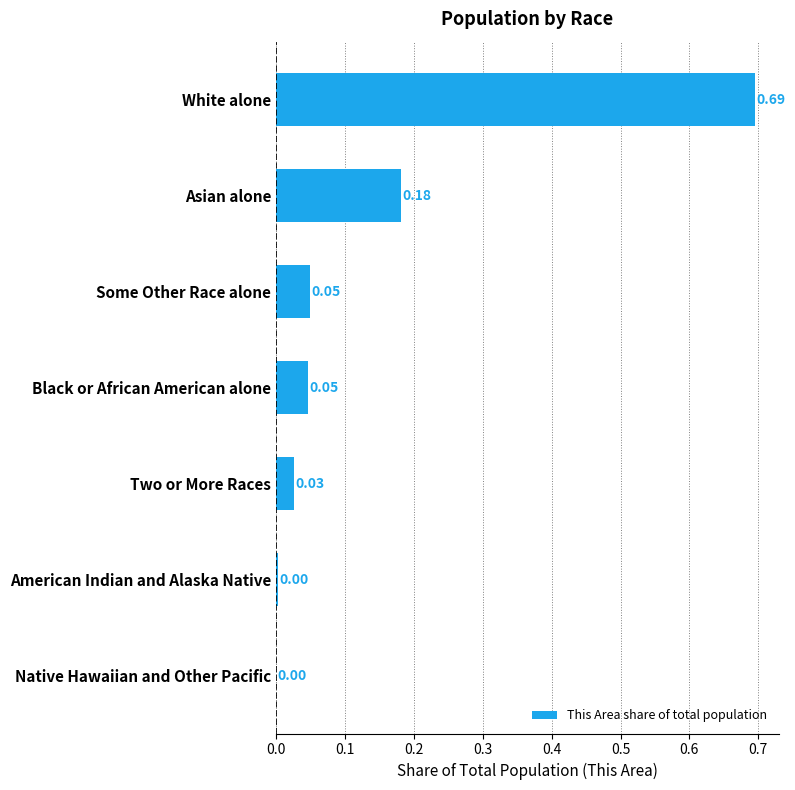

Which has a higher value, Black or African American alone or Two or More Races?

Black or African American alone